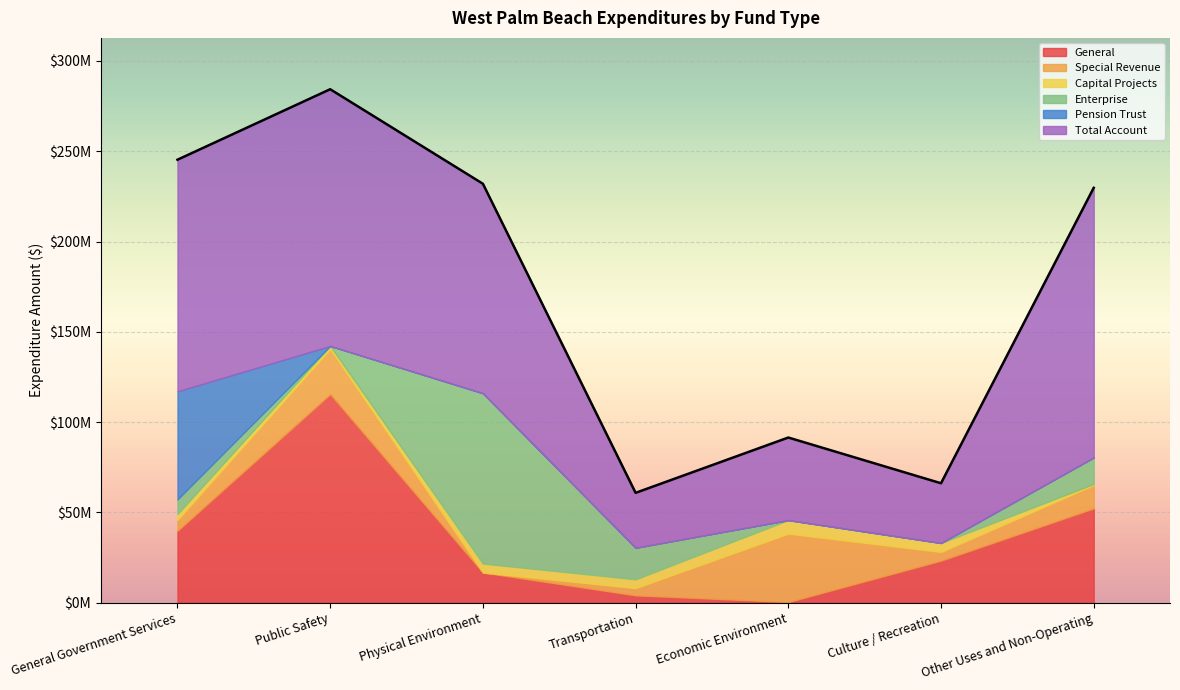

How many times do Pension Trust and Capital Projects cross each other?

1